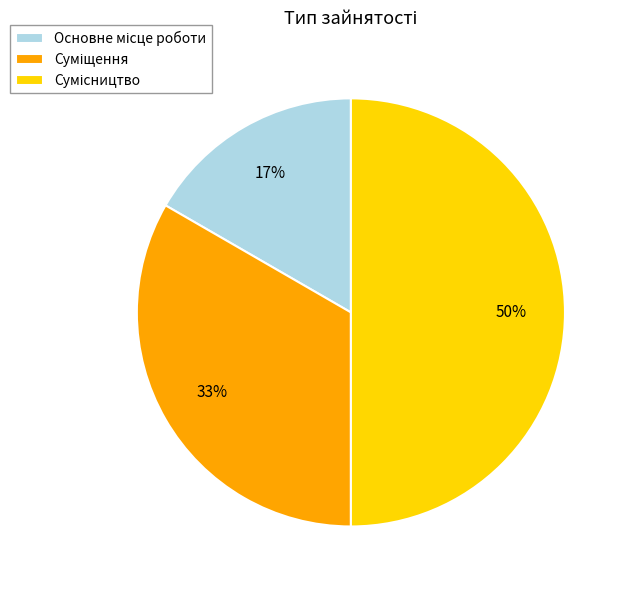

To the nearest percent, what is the average slice percentage?

33%